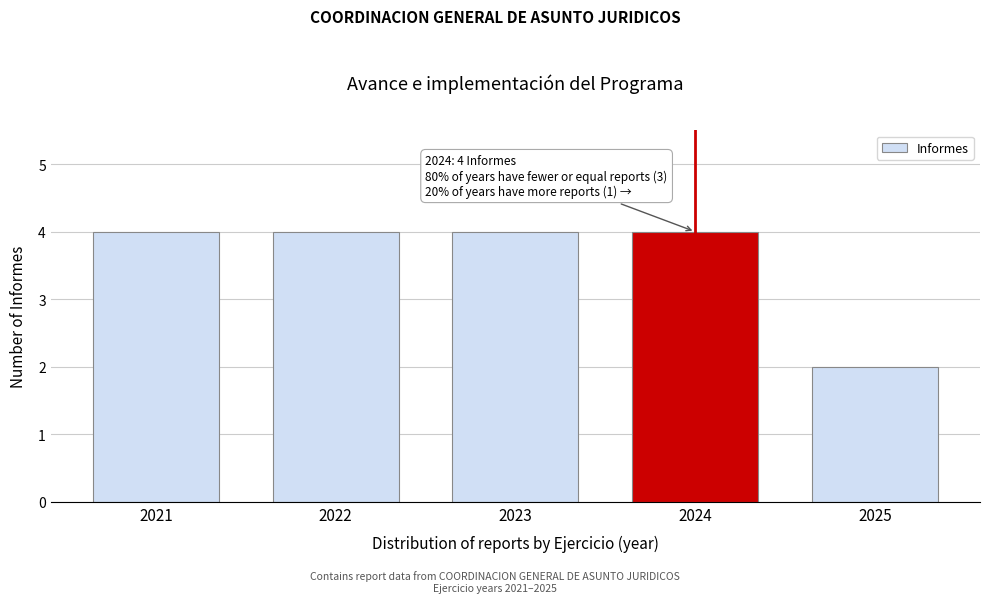

Reading left to right, what are all the values shown in this chart?

4	4	4	4	2